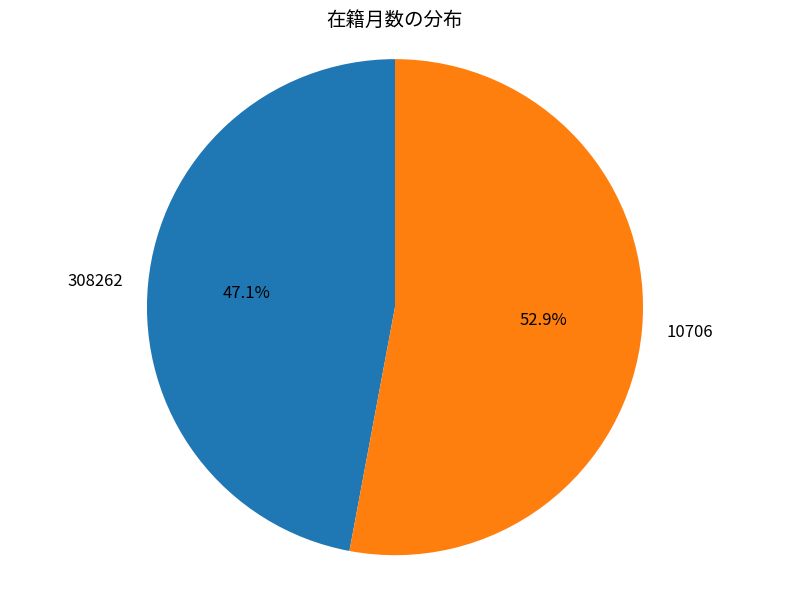

Combined, what portion of the pie is 308262 and 10706?

100.0%